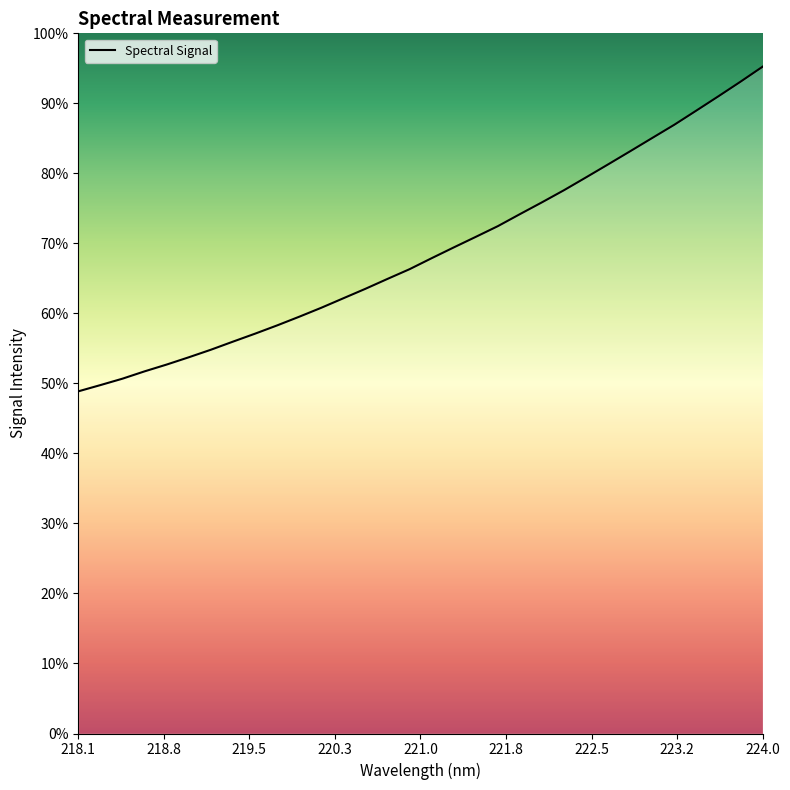

At which category does the chart reach its minimum across all series?

218.1